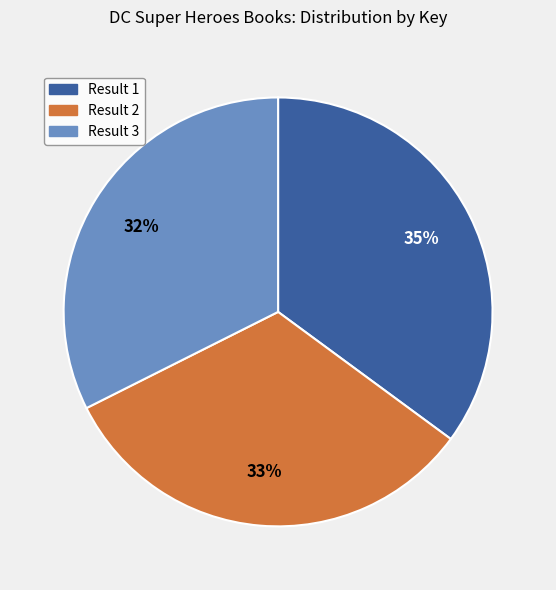

Which category has the biggest portion of the pie?

Result 1